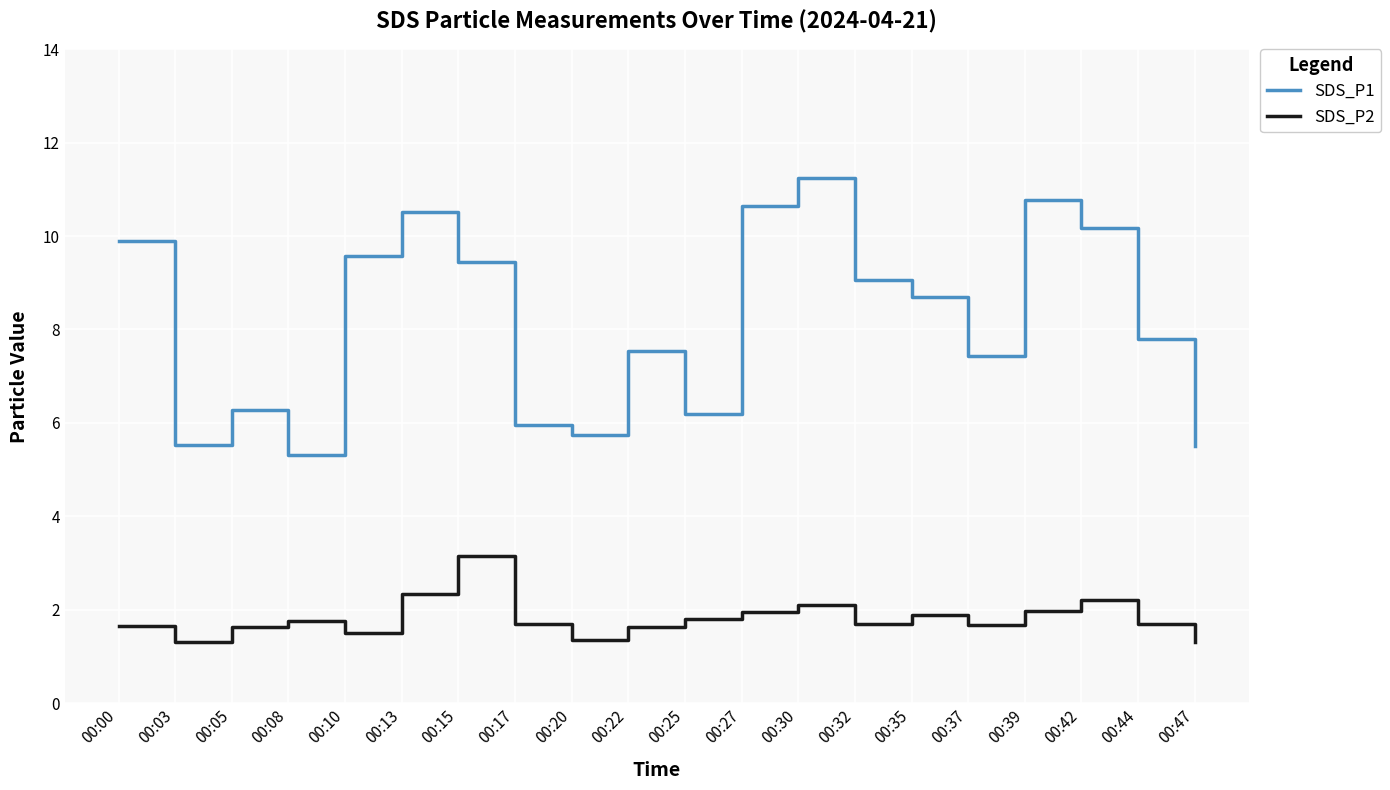

Is it true that SDS_P2 equals 2.7 at 00:32?

False